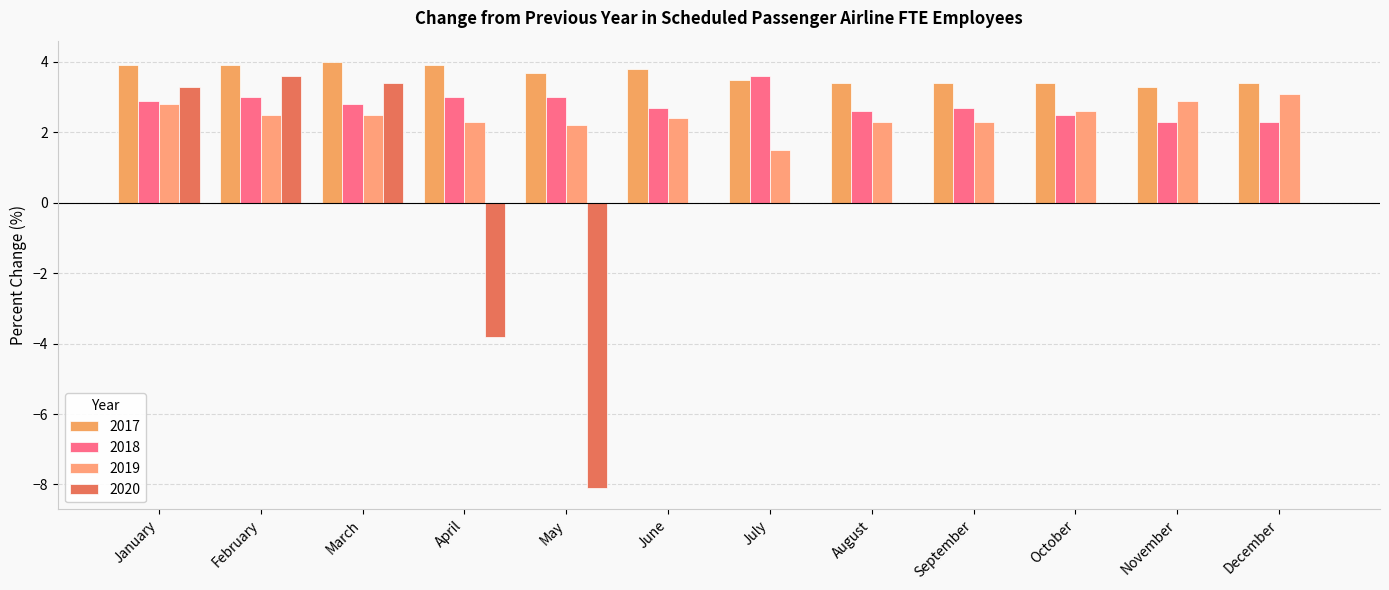

Is the value of 2020 at April greater than the value of 2017 at September?

No